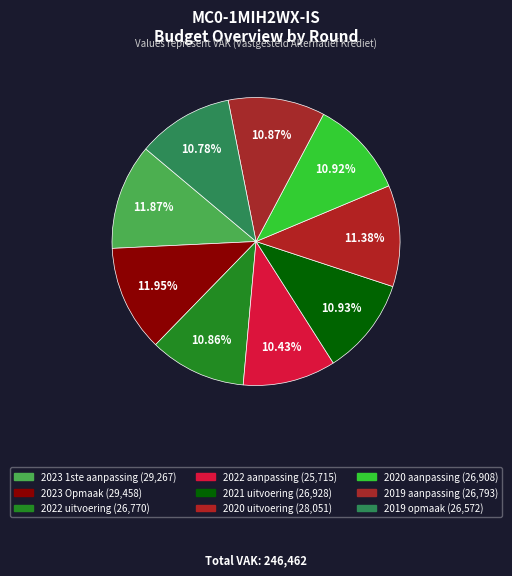

Combined, what portion of the pie is 2023 1ste aanpassing and 2019 aanpassing?

22.7%